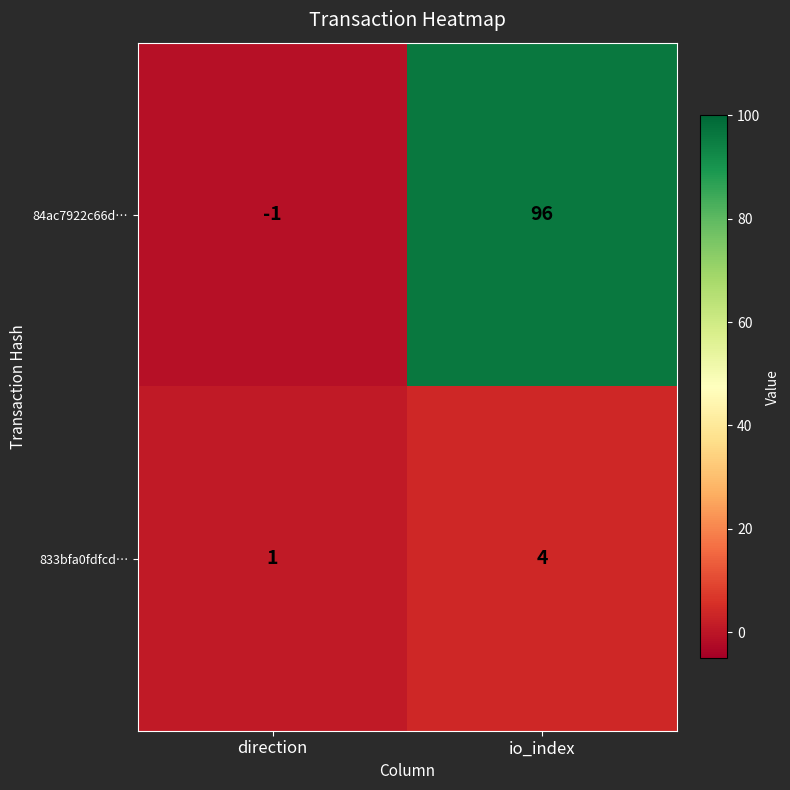

Reading left to right, transcribe all the data shown in this chart.

84ac7922c66d…: direction=-1	io_index=96
833bfa0fdfcd…: direction=1	io_index=4